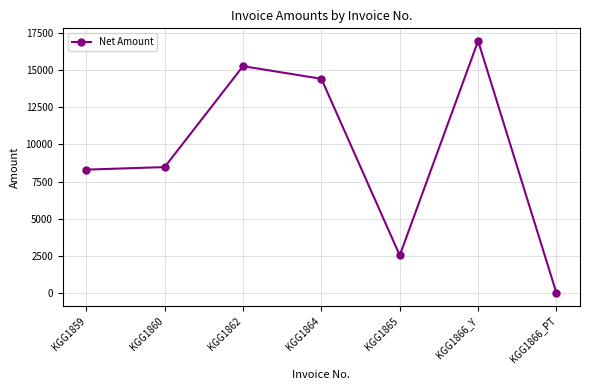

Reading left to right, what are all the values shown in this chart?

8304.2	8474.6	15254.2	14406.8	2542.4	16949.2	0.0